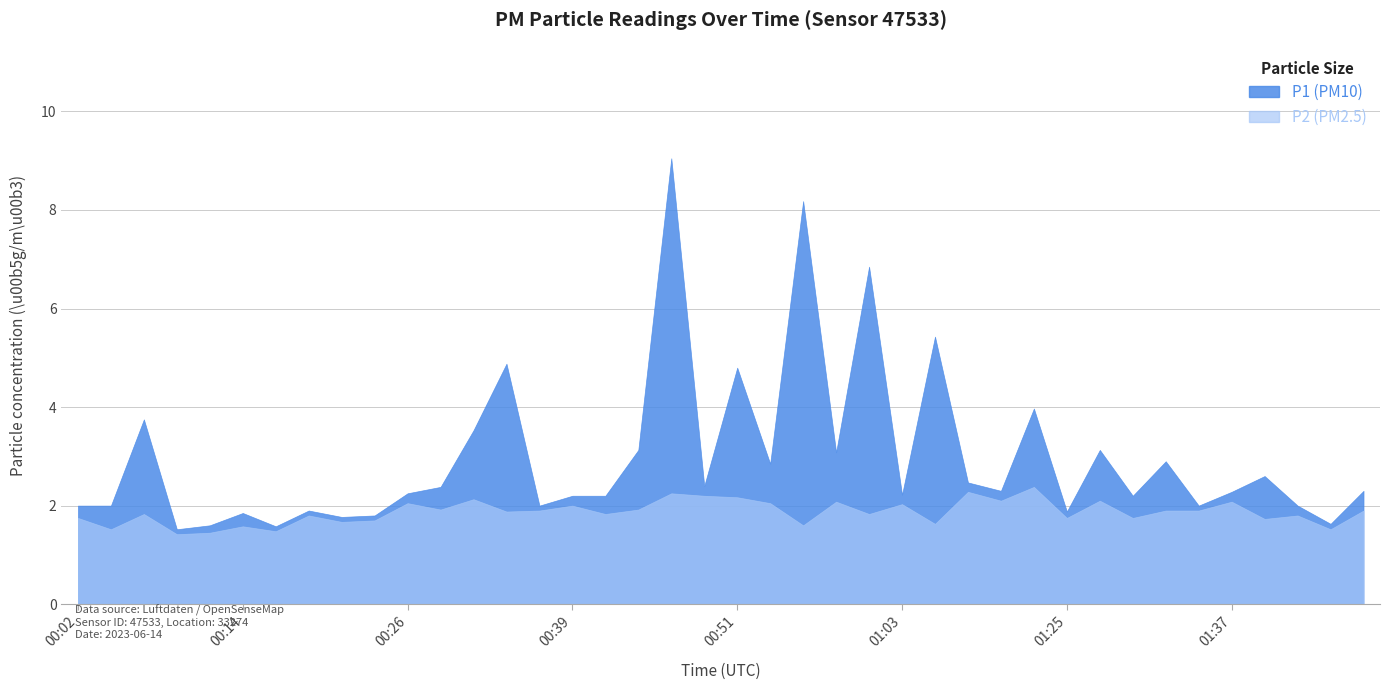

What position from the left is 00:16?

7